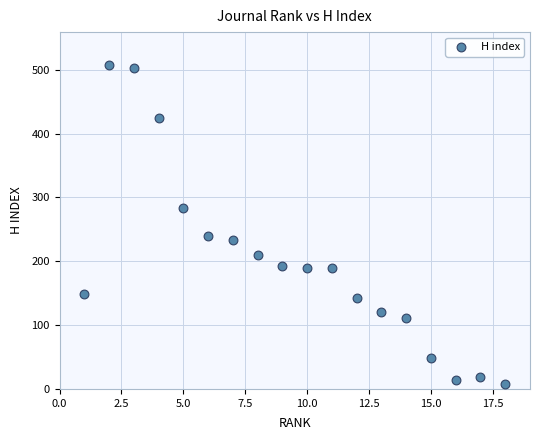

What Y value in the scatter plot is closest to 257?

240